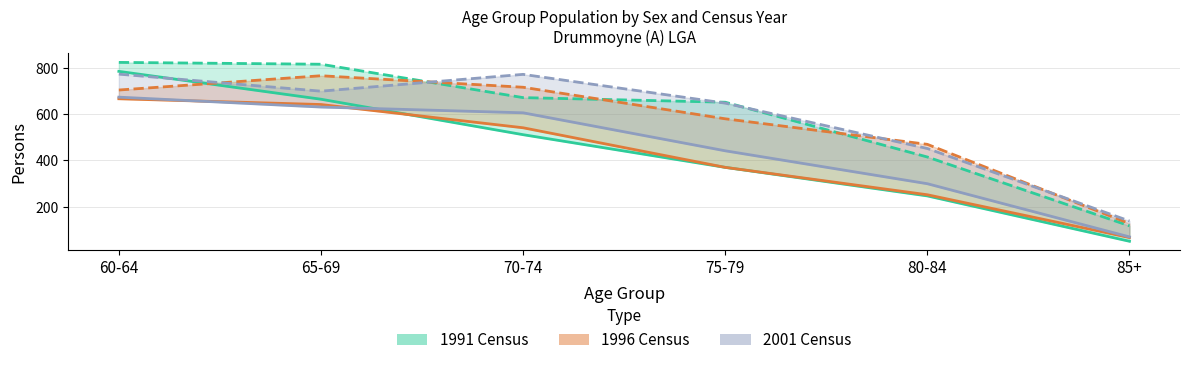

How many lines are shown in the chart?

6